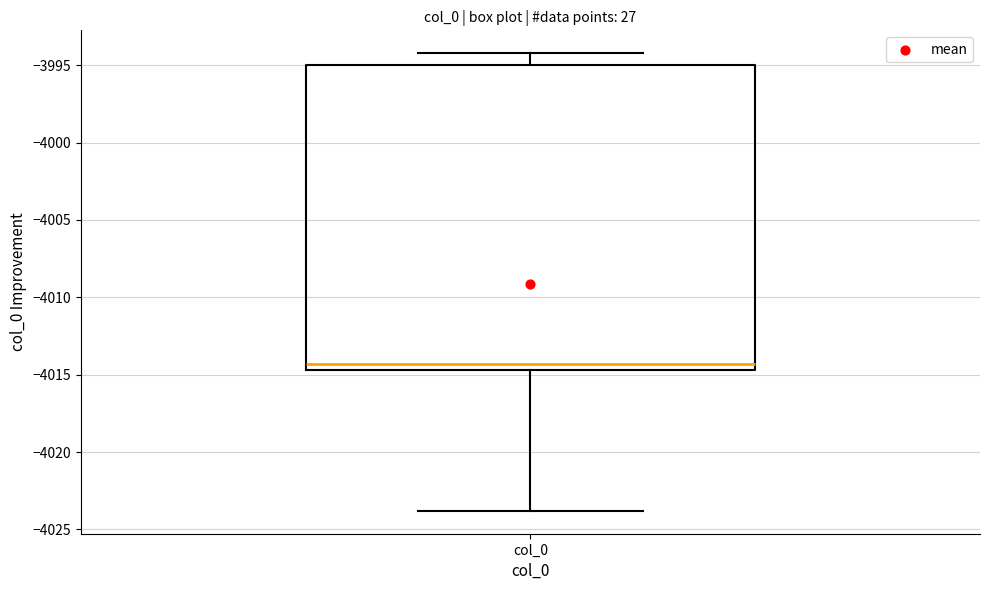

Read this box plot against the y-axis: the position of the median line, the range covered by the box, and the ends of both whiskers. The values are not printed on the chart, so give them approximately, as read against the axis.

median -4014.5 (just above the box's lower edge), box -4014.5 to -3995.0, whiskers -4024.0 to -3994.0